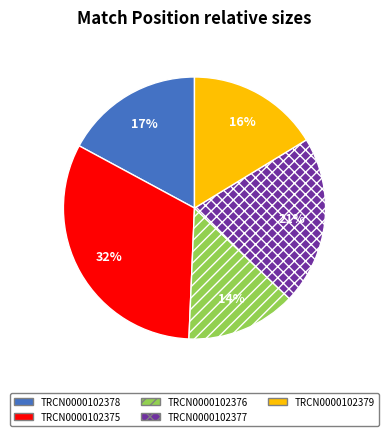

To the nearest percent, what portion does TRCN0000102379 represent?

16%